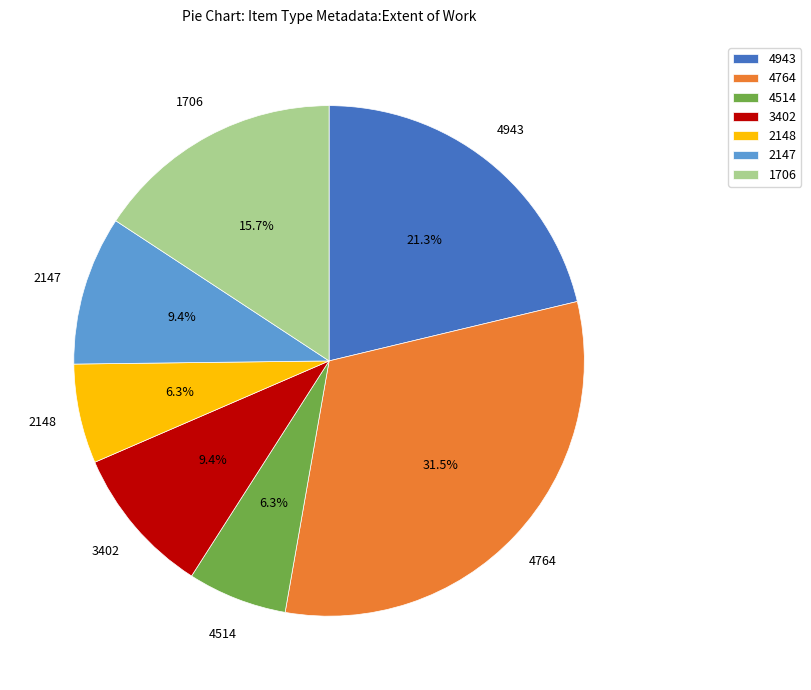

Is it true that 2147 is 9% of the pie?

True